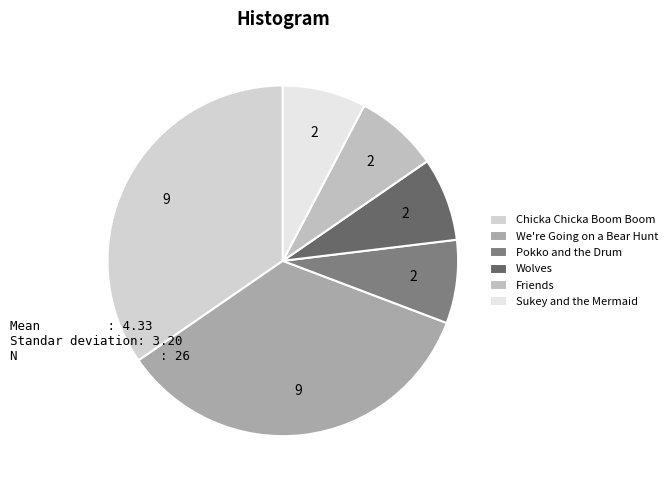

Which slice is the smallest?

Pokko and the Drum